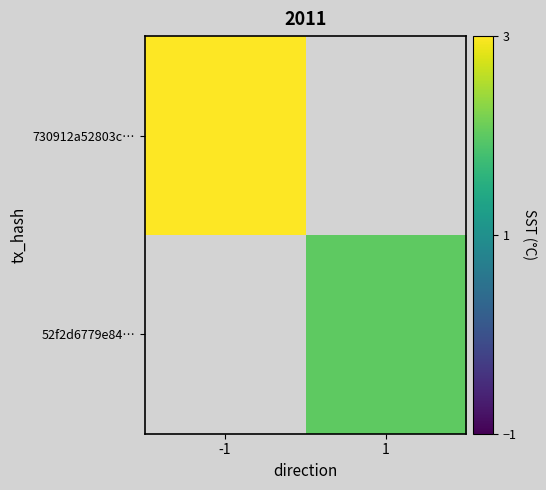

List the series in order of their overall mean, highest first.

730912a52803c…, 52f2d6779e84…